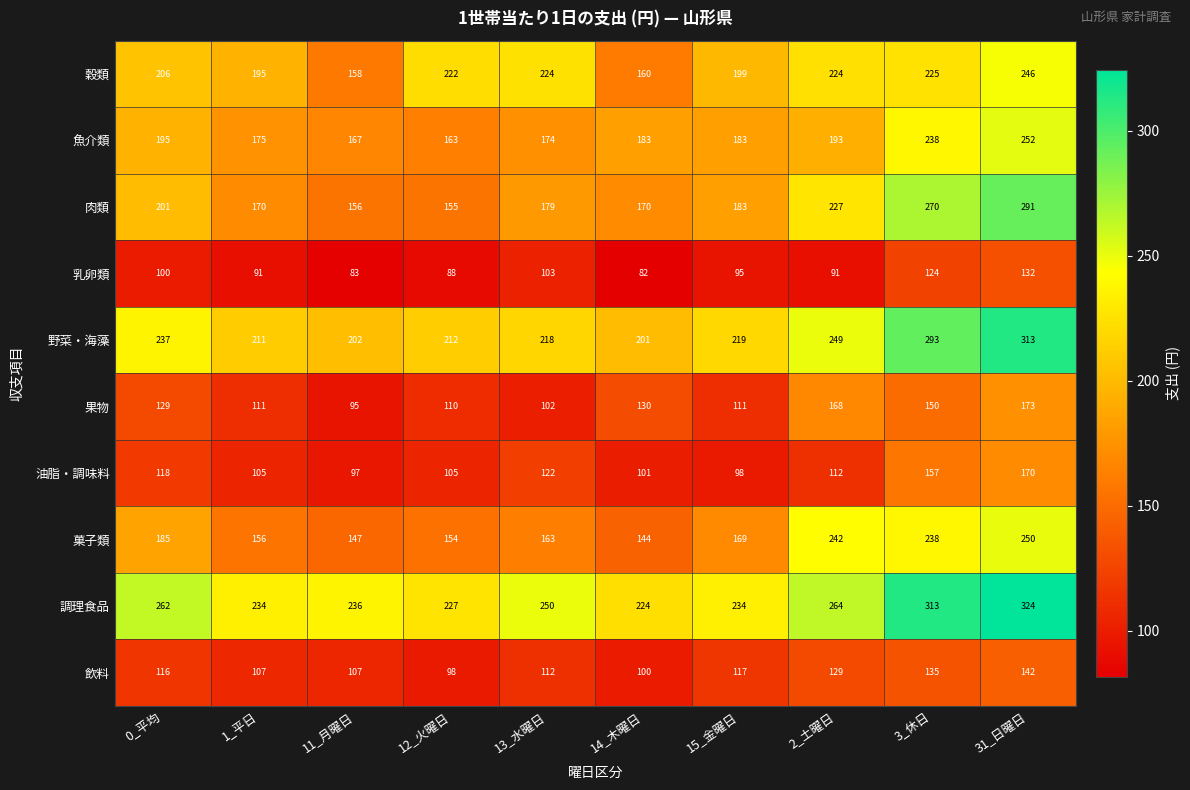

What is the greatest value displayed?

324